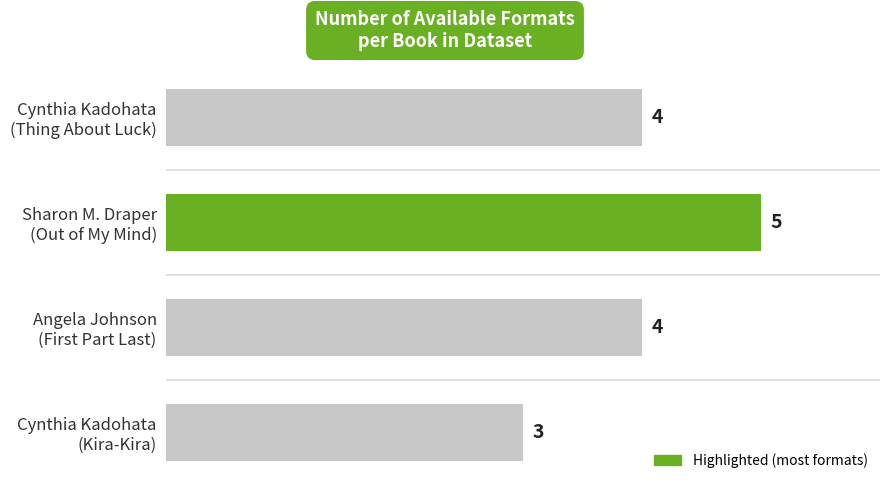

What is the value of the 3rd bar from the top?

4